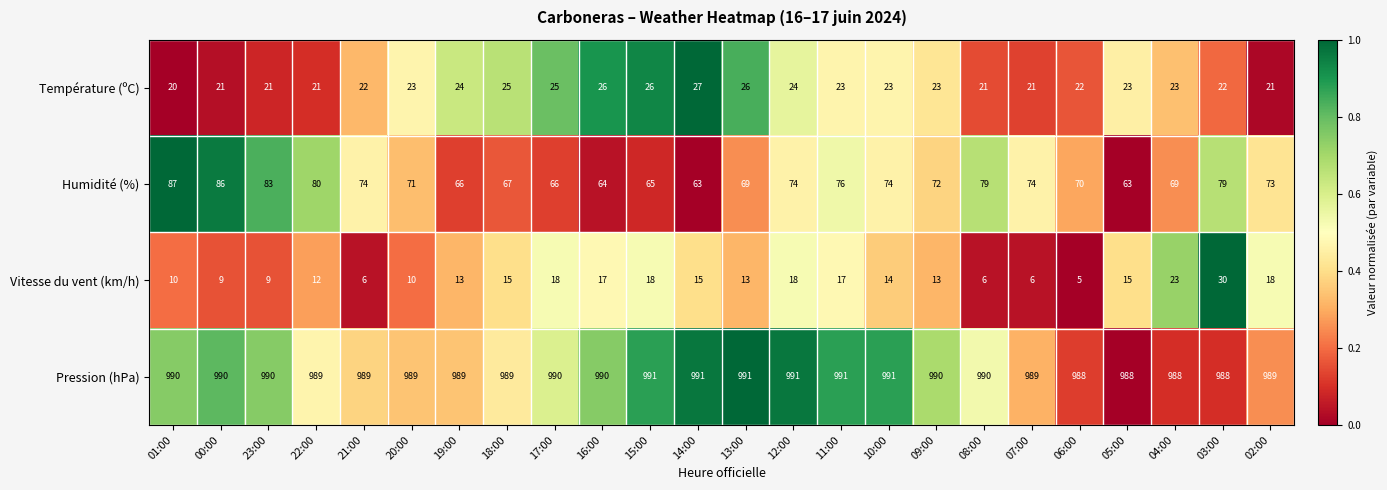

Which series has the largest range (max minus min)?

Vitesse du vent (km/h)